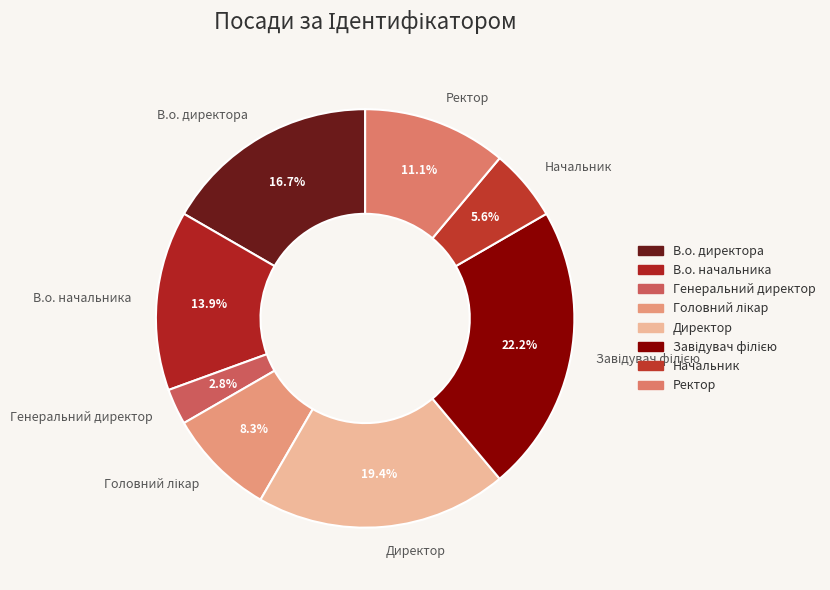

How much of the chart is everything except Генеральний директор?

97.2%